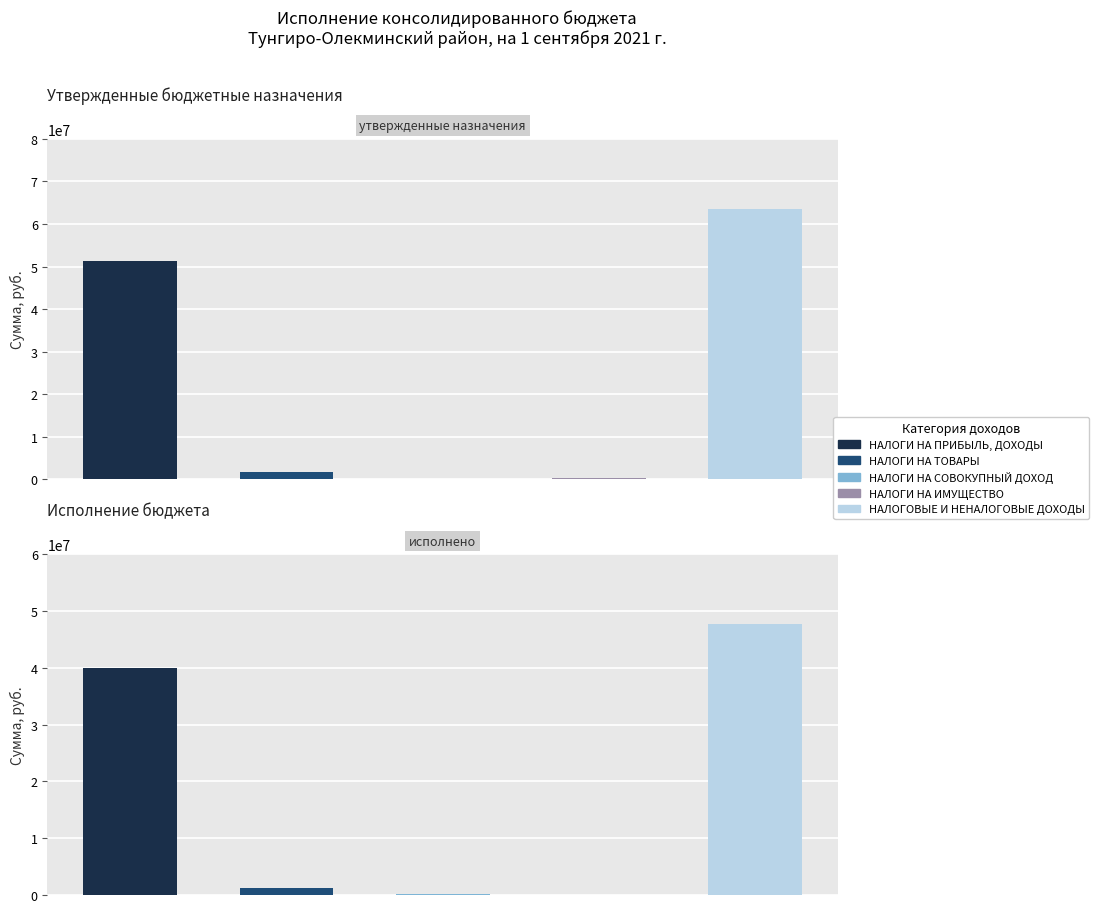

Reading left to right, extract all data points from this chart.

НАЛОГИ НА ПРИБЫЛЬ, ДОХОДЫ: Утвержденные назначения=51320200.0	Исполнено=39930911.4
НАЛОГИ НА ТОВАРЫ: Утвержденные назначения=1852000.0	Исполнено=1193375.4
НАЛОГИ НА СОВОКУПНЫЙ ДОХОД: Утвержденные назначения=121200.0	Исполнено=137996.7
НАЛОГИ НА ИМУЩЕСТВО: Утвержденные назначения=233200.0	Исполнено=68553.4
НАЛОГОВЫЕ И НЕНАЛОГОВЫЕ ДОХОДЫ: Утвержденные назначения=63570600.0	Исполнено=47666371.6